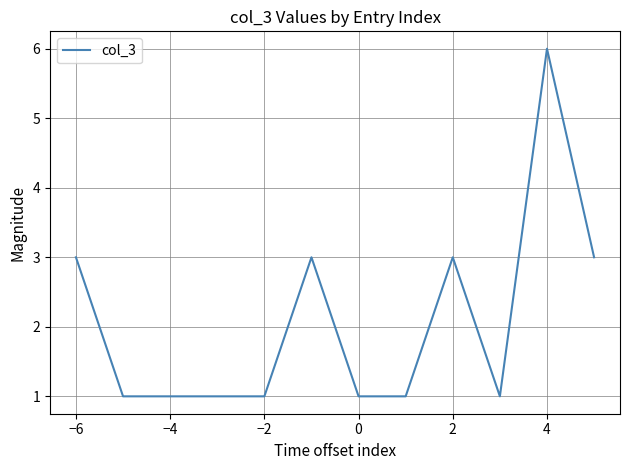

What is the difference between the maximum and minimum values?

5